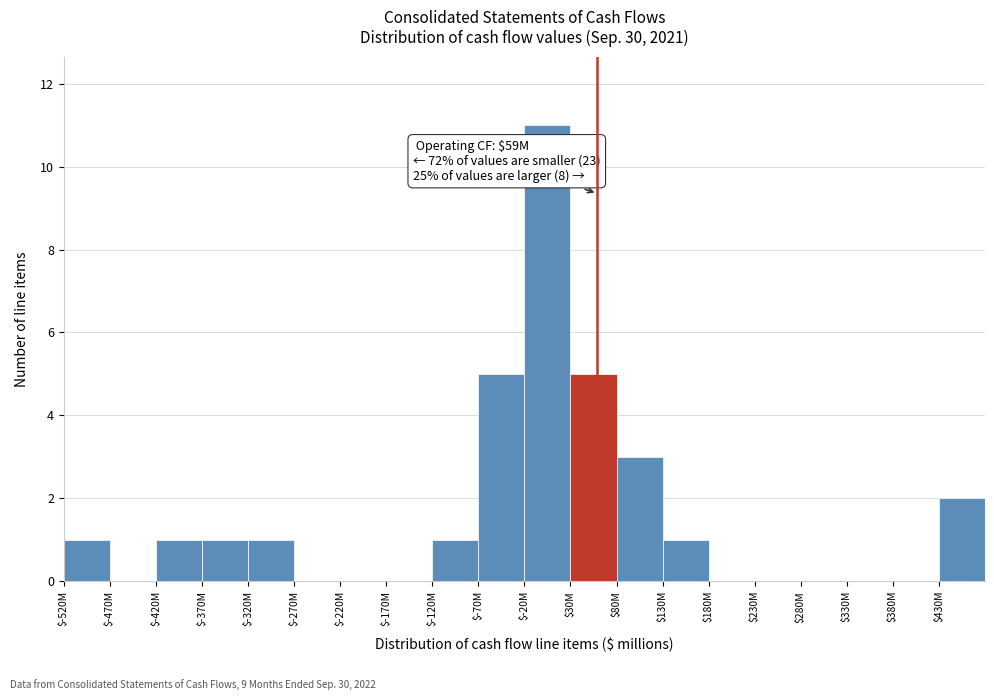

What is the greatest value displayed?

11